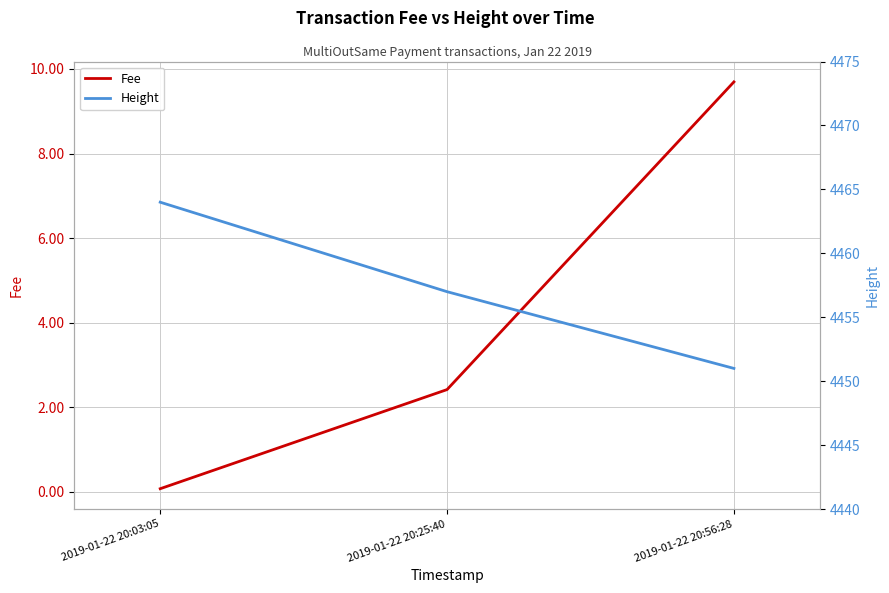

What is the sum of all Height values?

13372.0